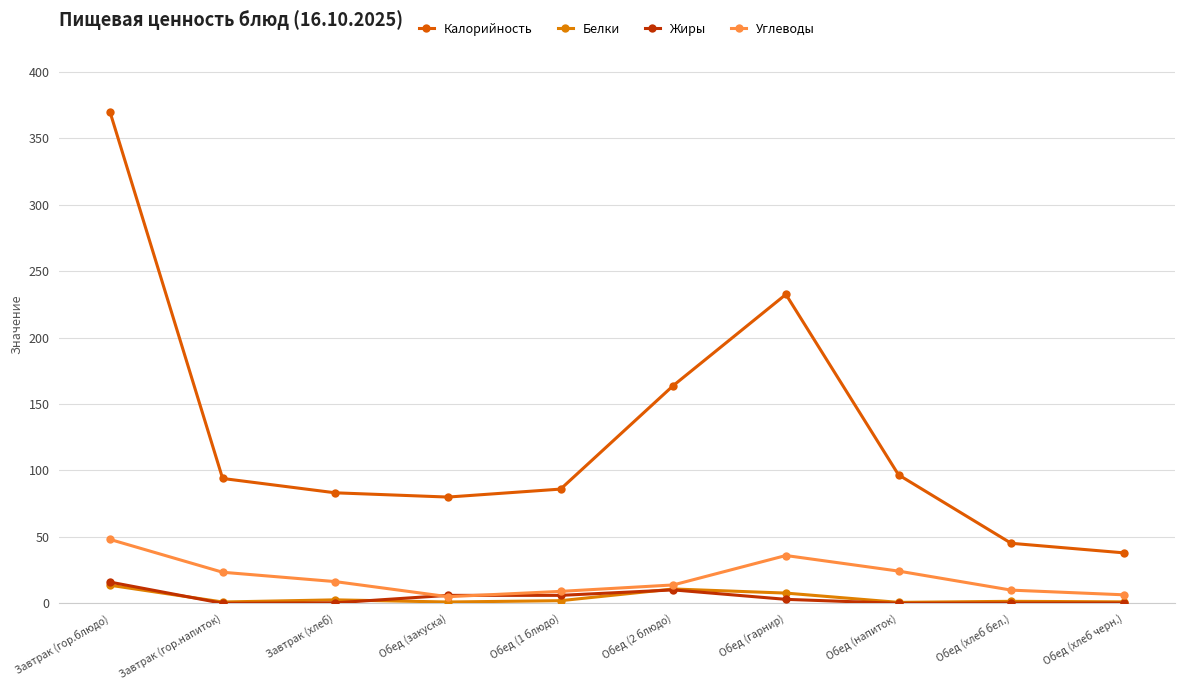

What is the minimum value for Белки?

0.7